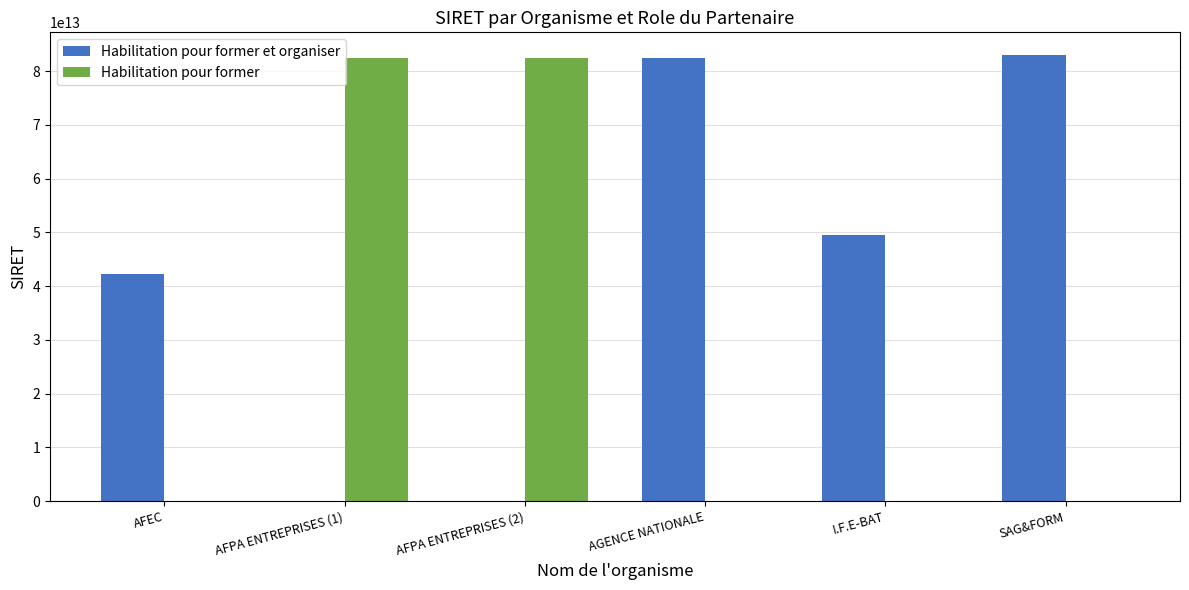

Which series changed the most between AFPA ENTREPRISES (2) and I.F.E-BAT?

Habilitation pour former